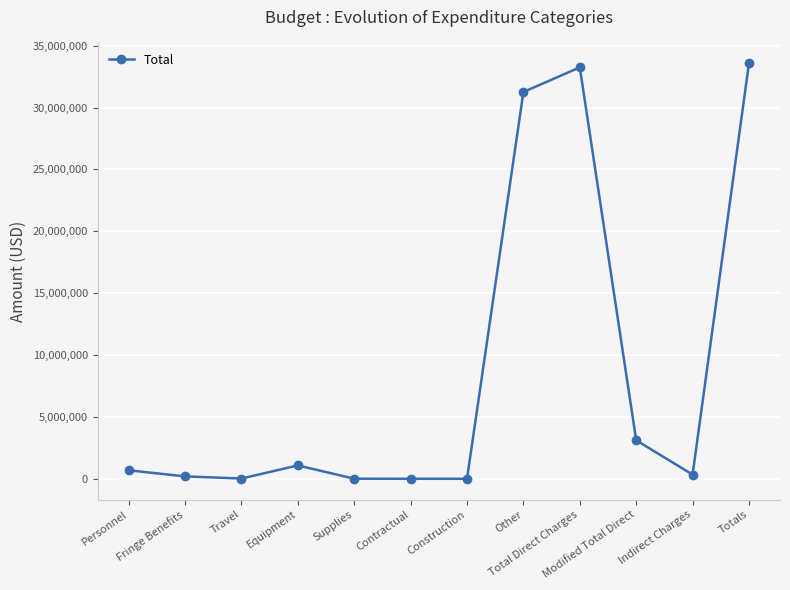

True or false: there are more than 0 points higher than both neighbors.

True